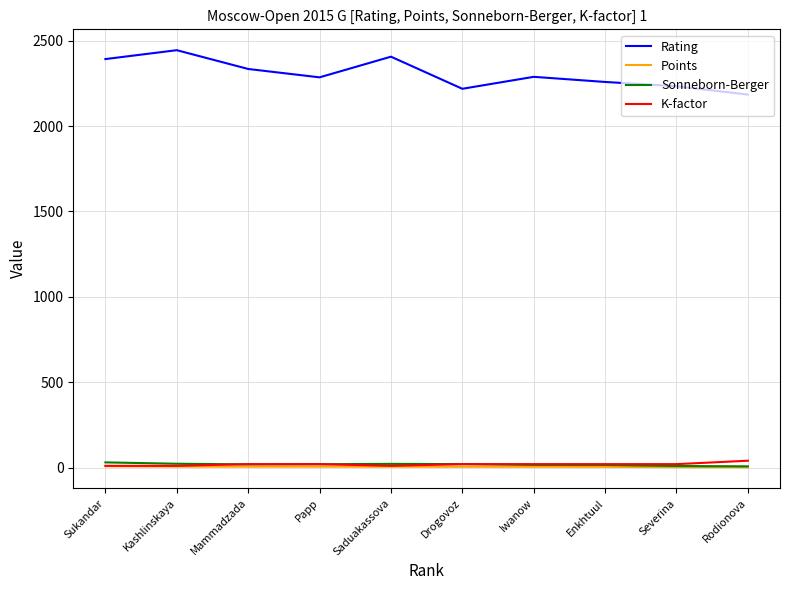

What is the sum of all Points values?

45.0